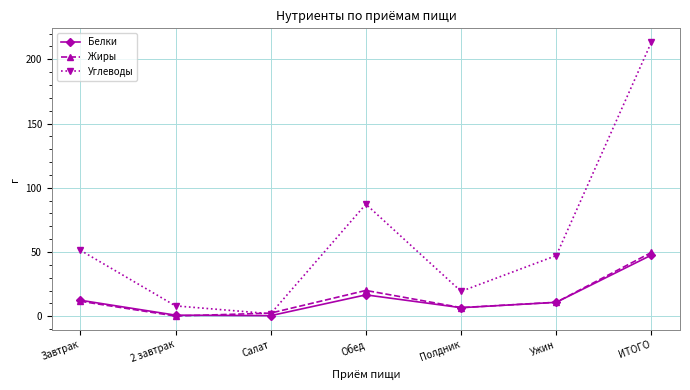

At which category is the sum across all series the highest?

ИТОГО